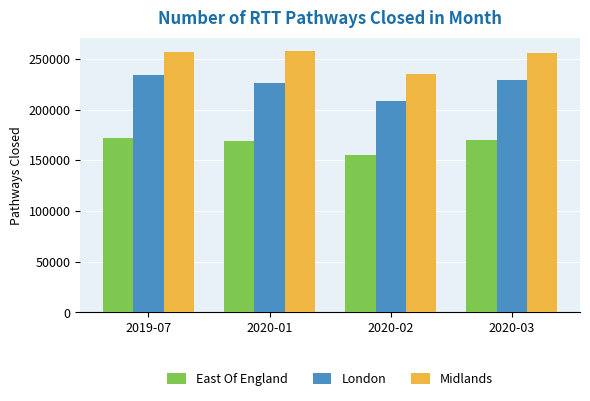

What is the label of the 1st bar from the left?

2019-07